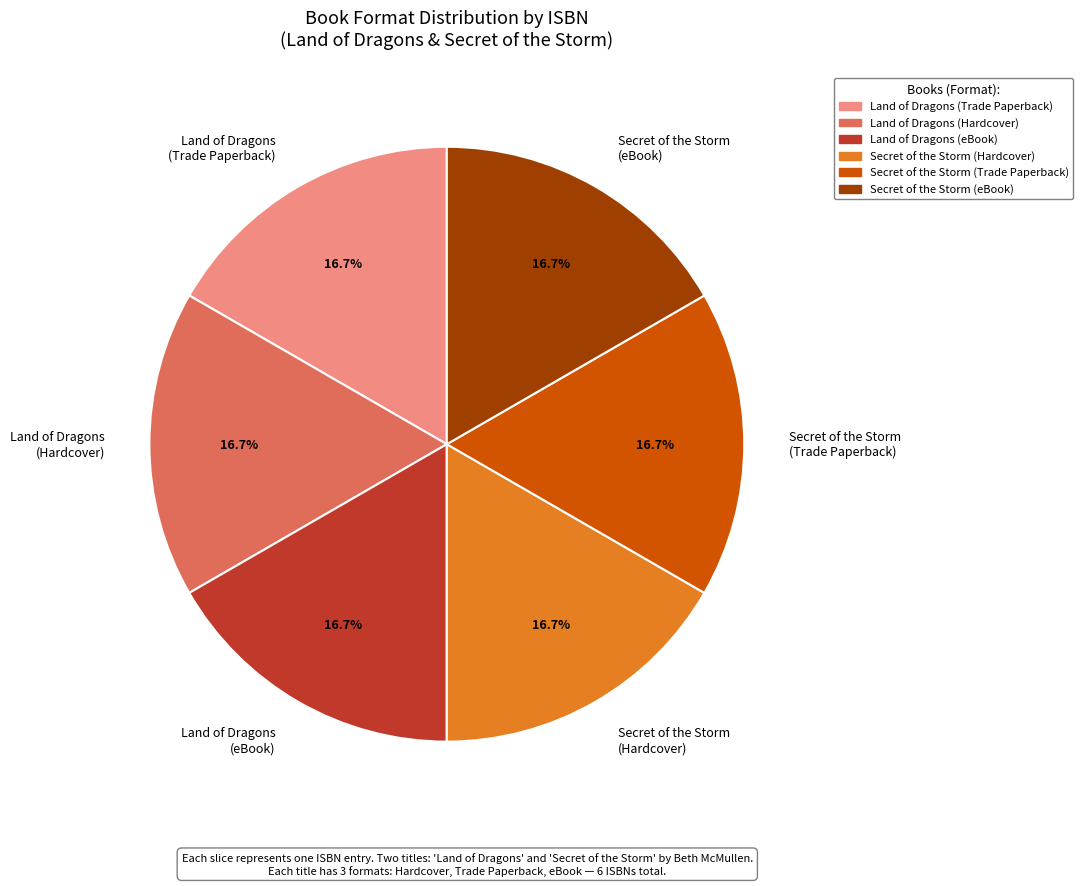

Combined, do Land of Dragons (Trade Paperback) and Secret of the Storm (eBook) account for over 50%?

No